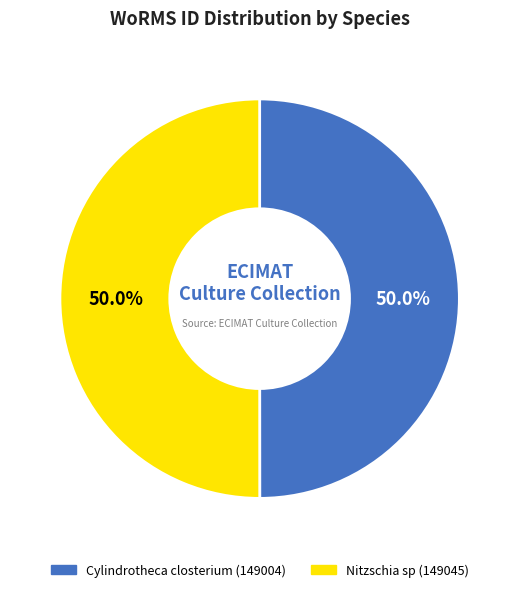

To the nearest percent, what is the average slice percentage?

50%